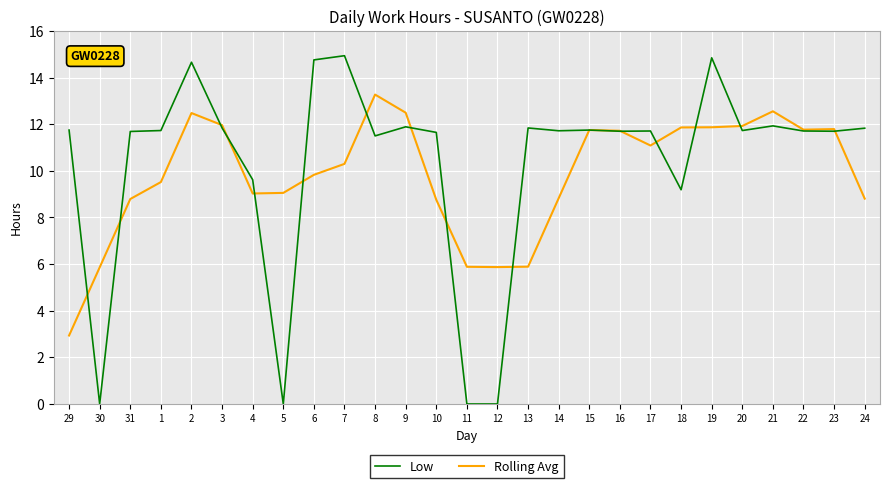

What is the lowest value of the Rolling Avg series?

2.9